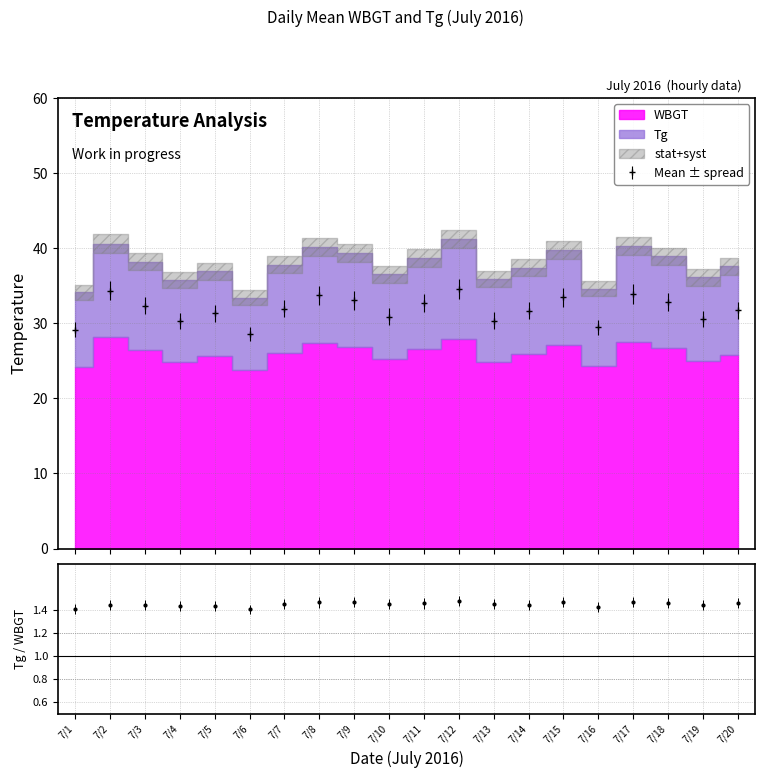

How many categories are shown in the chart?

20